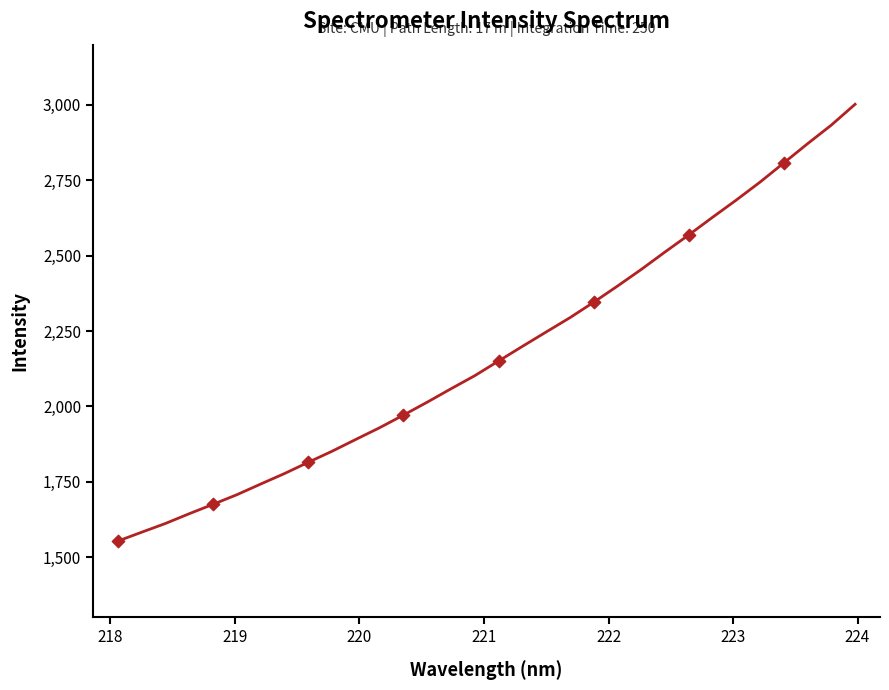

What is the minimum value shown in the chart?

1553.1